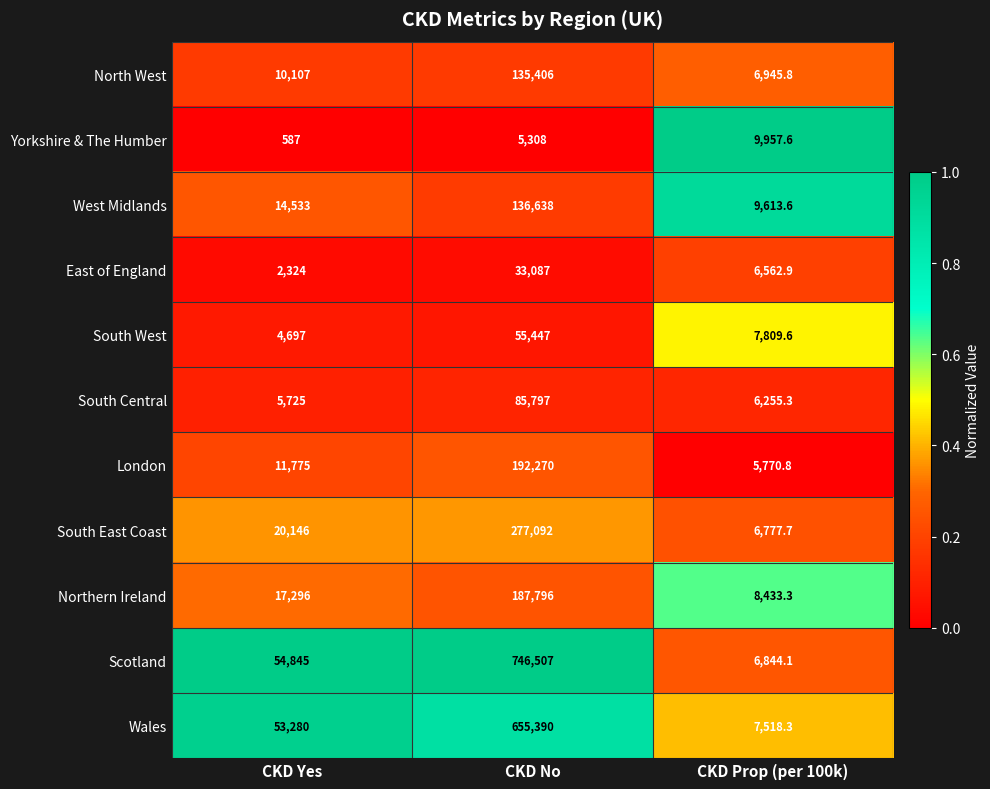

Count the number of data series in this chart.

11